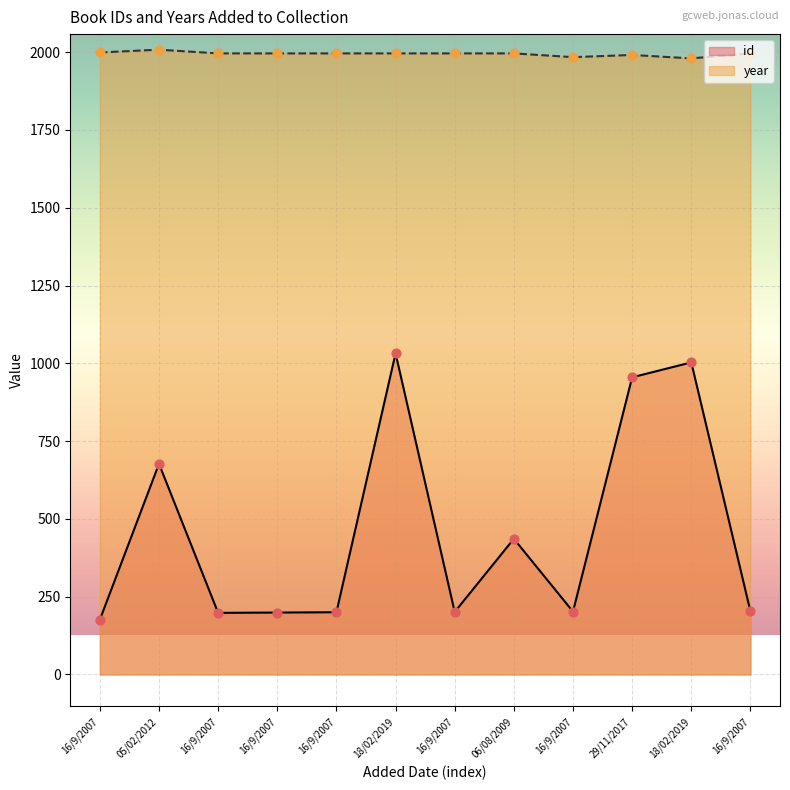

Which series has the largest total across all categories?

year